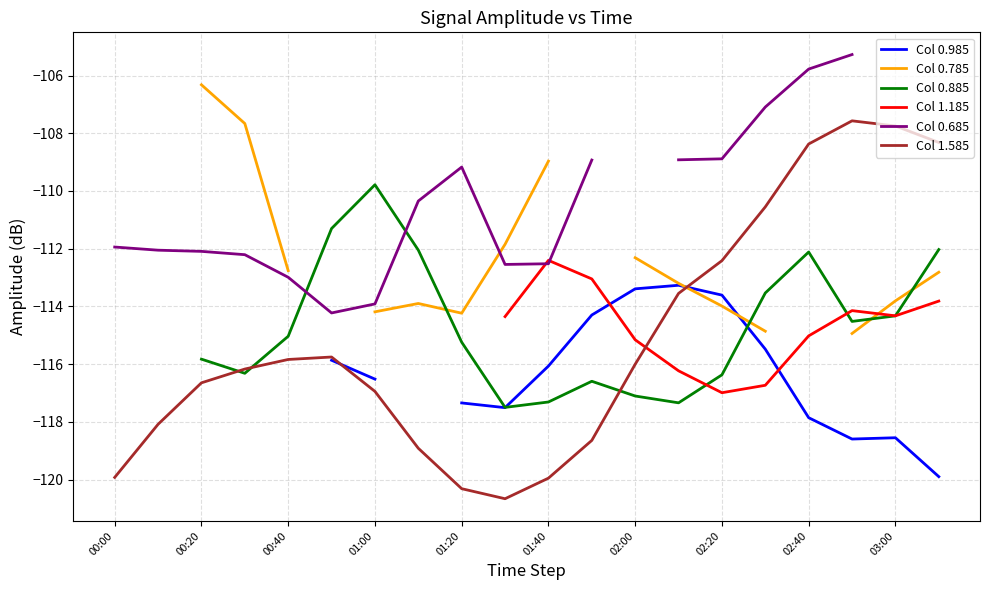

What is the maximum value for Col 1.585?

-107.6